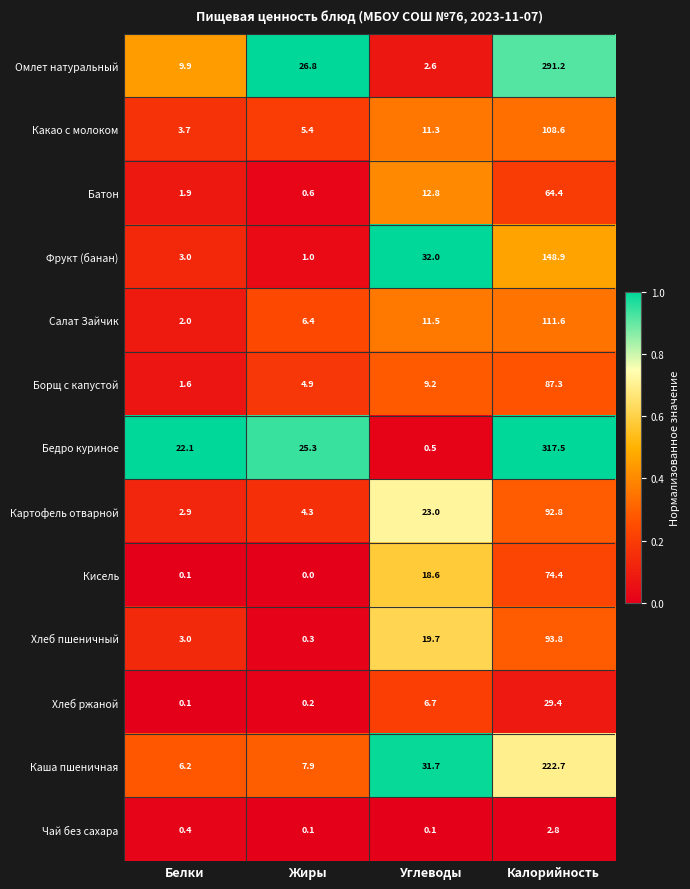

At which label does Фрукт (банан) reach its minimum?

Жиры